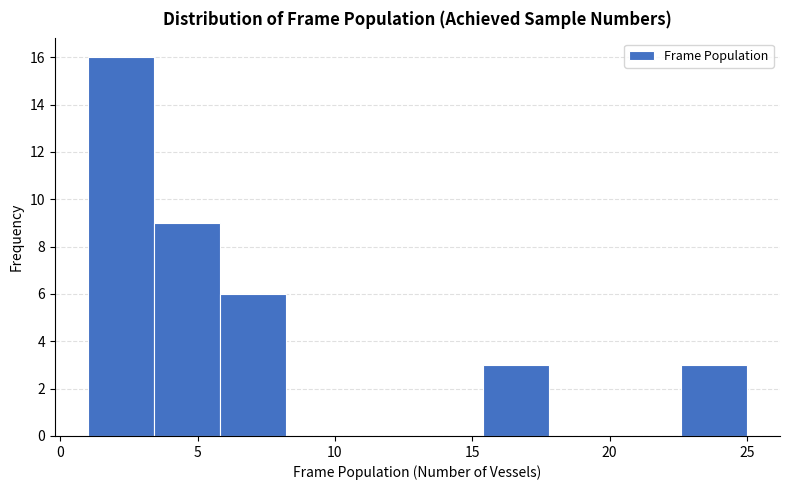

Reading left to right, list every bar in this chart as the range it spans on the x-axis followed by its height. Neither the bar edges nor the heights are printed on the chart, so give them approximately, as read against the axes.

1.0 to 3.4: 16
3.4 to 5.8: 9
5.8 to 8.2: 6
8.2 to 10.6: 0
10.6 to 13.0: 0
13.0 to 15.4: 0
15.4 to 17.8: 3
17.8 to 20.2: 0
20.2 to 22.6: 0
22.6 to 25.0: 3